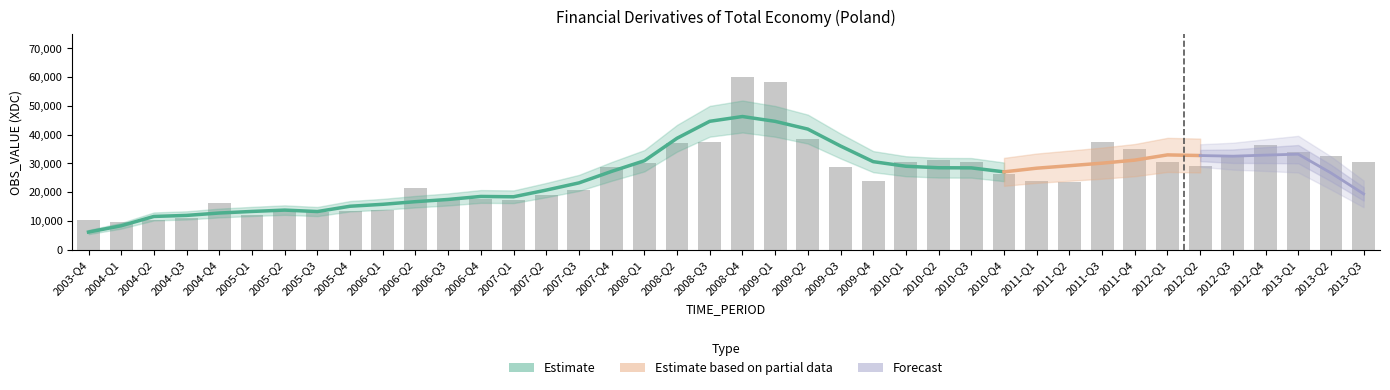

The value at 2005-Q4 is 18389.4. True or false?

False